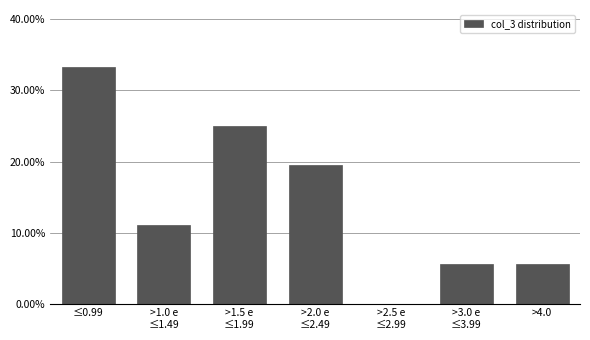

What is the sum of all values?

100.0